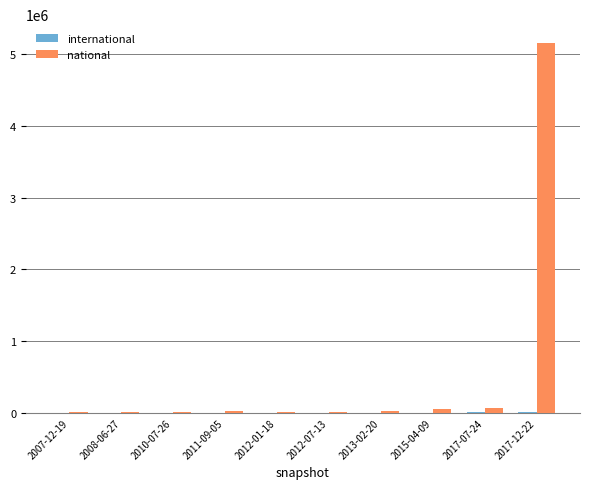

What is the sum of all national values?

5393155